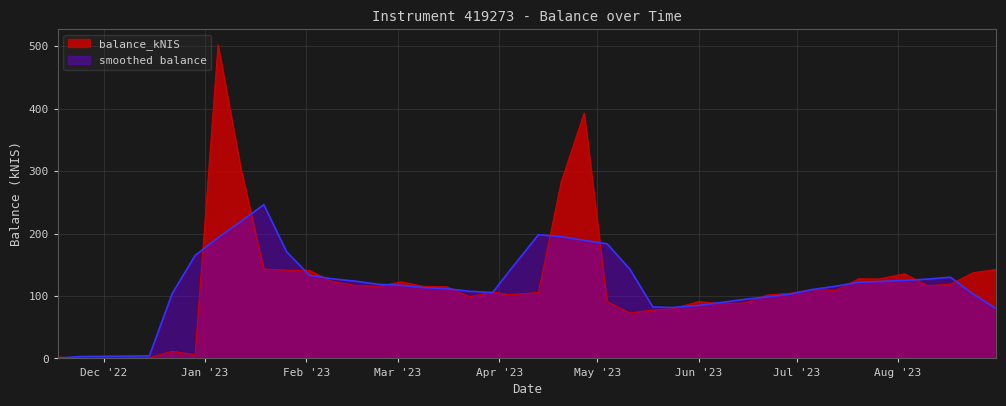

How many values are above zero?

39